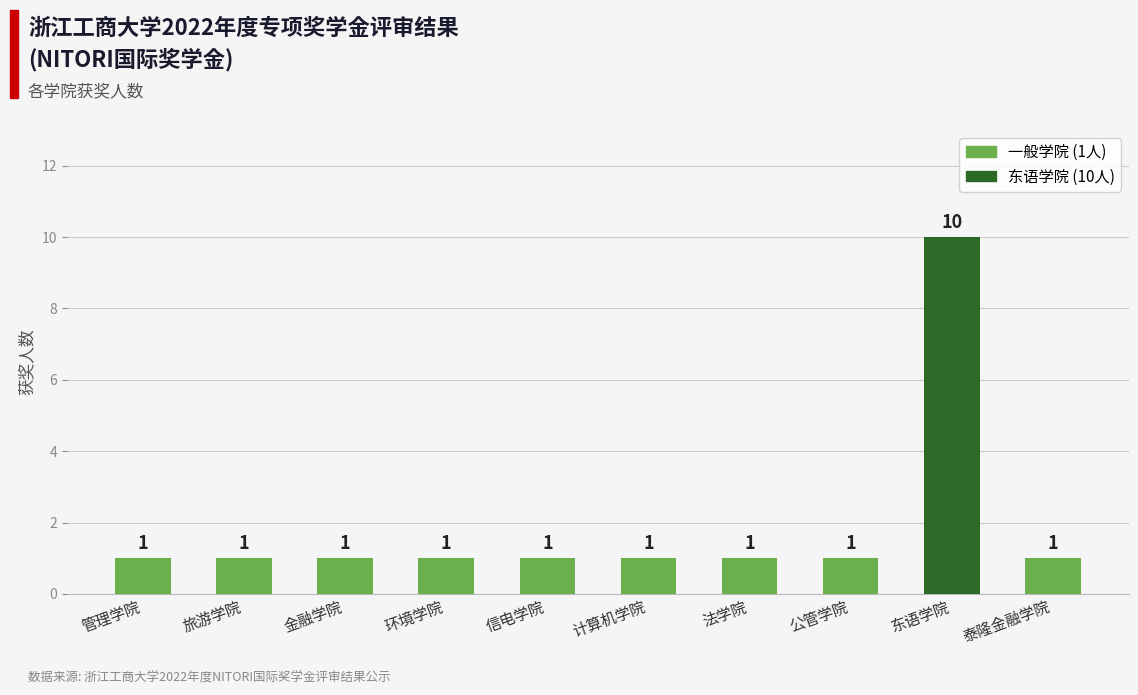

What is the minimum value shown in the chart?

1